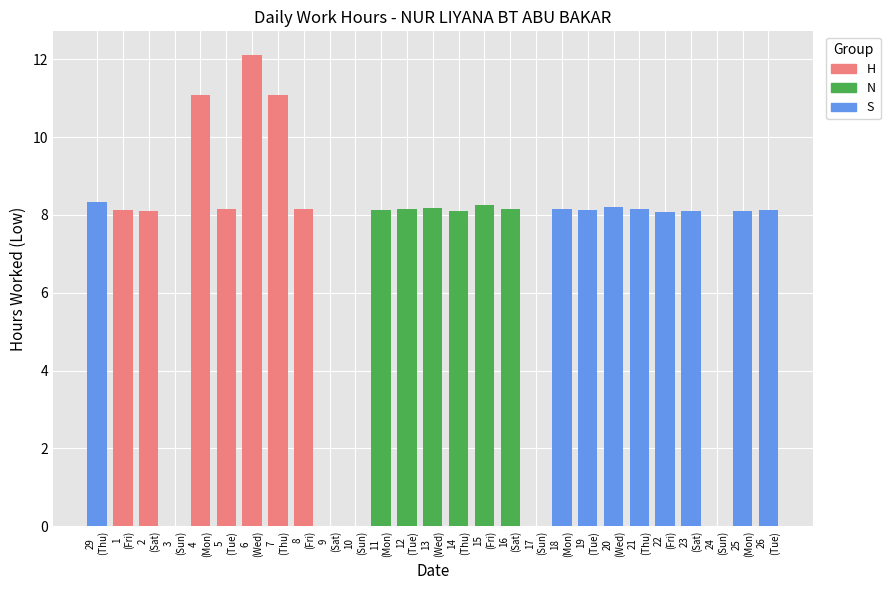

How many values are below 8?

5